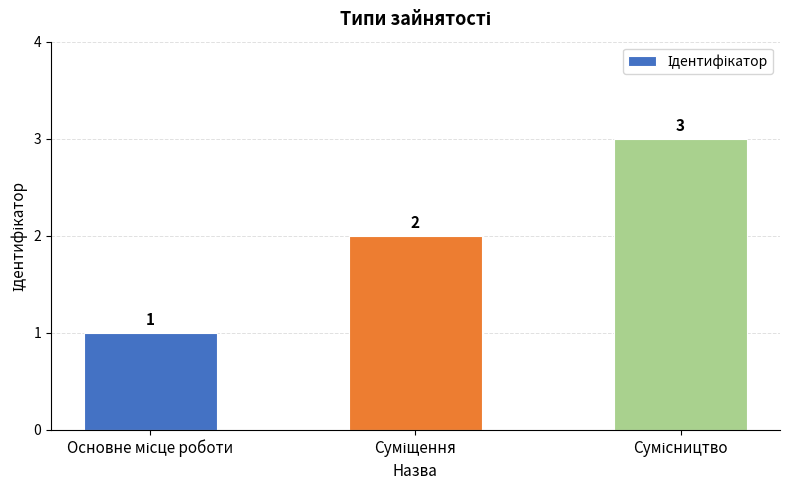

What is the sum of all values?

6